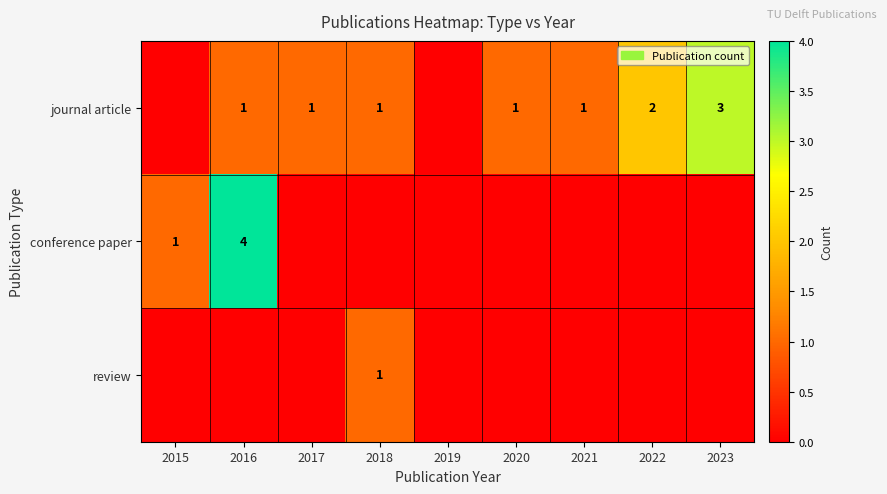

What is the sum of the journal article values at 2020 and 2022?

3